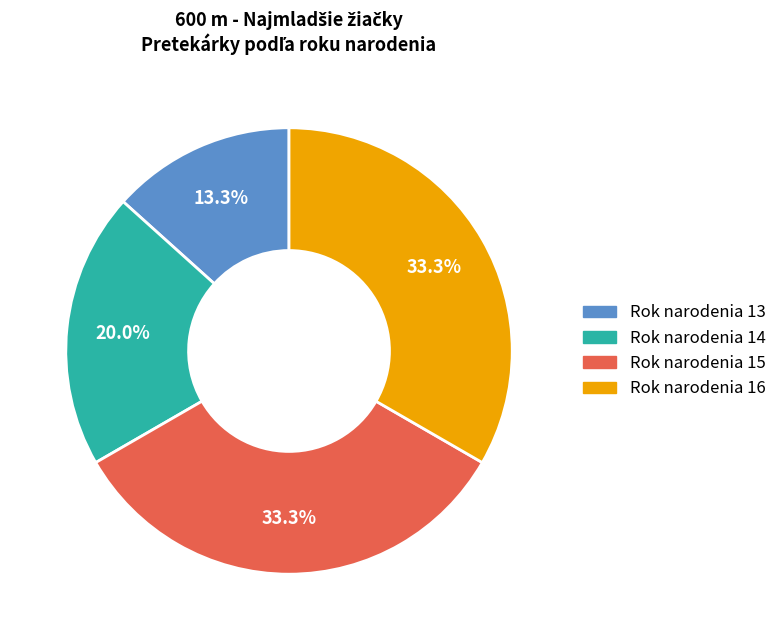

Approximately how many times larger is the value at Rok narodenia 16 compared to Rok narodenia 13?

2.5